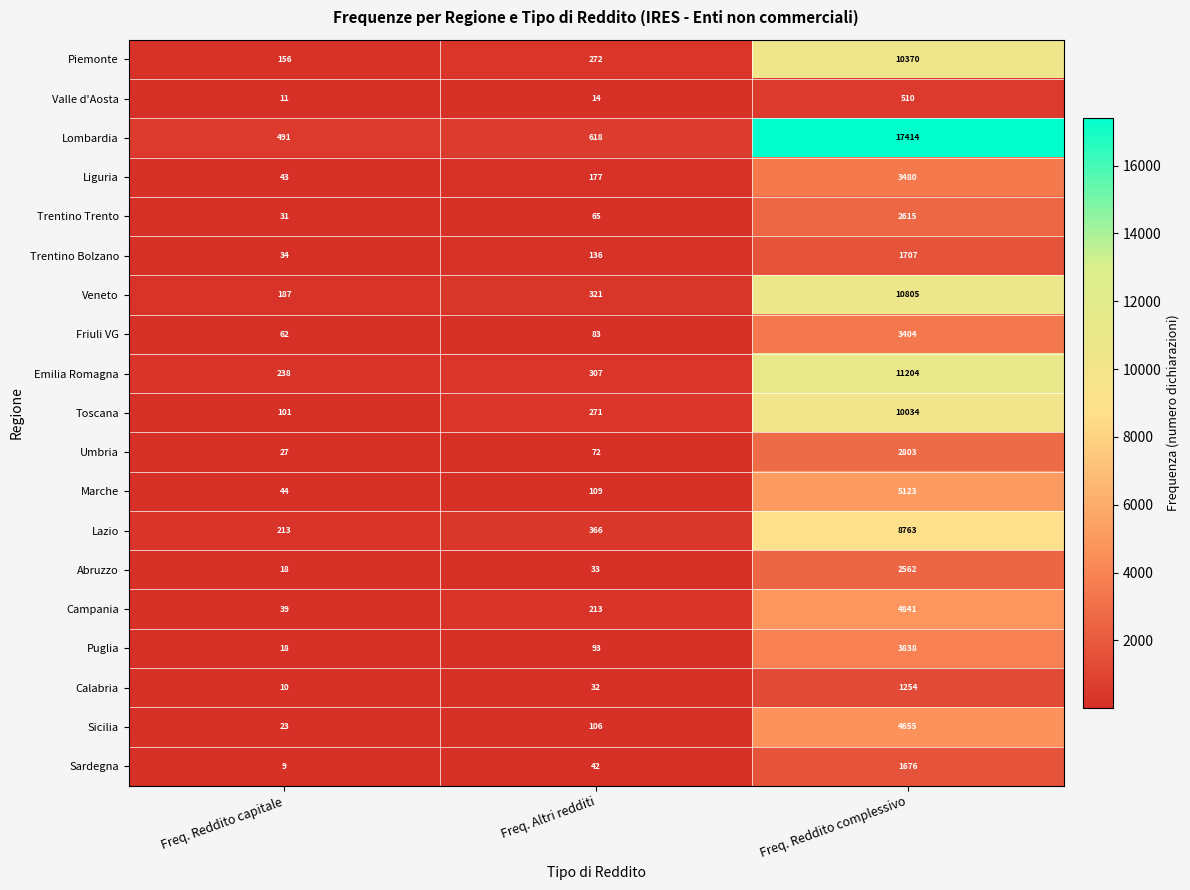

The Emilia Romagna series shows 11204 at Freq. Reddito complessivo. True or false?

True